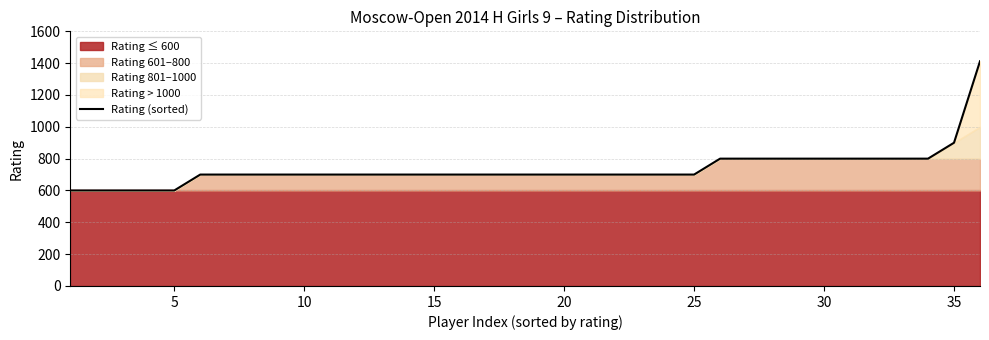

What is the maximum value for Rating (sorted)?

1412